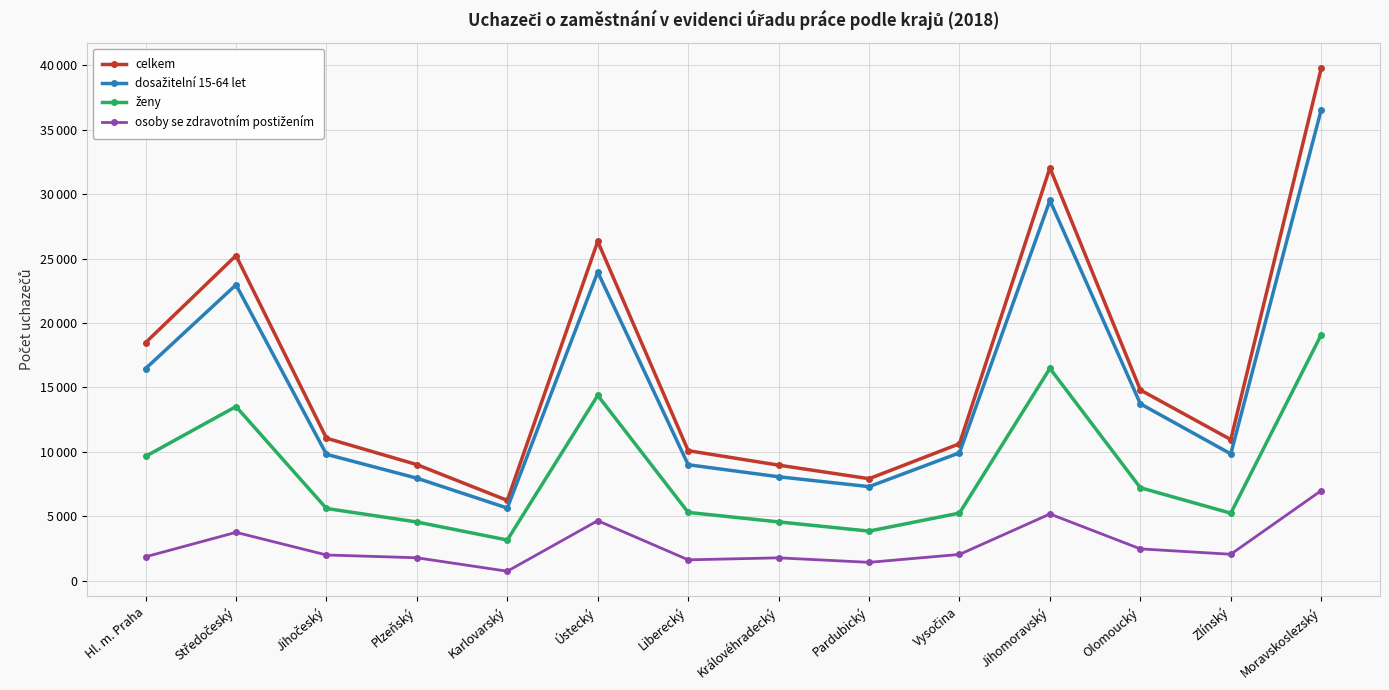

Is this an area chart (filled region under the line)?

No